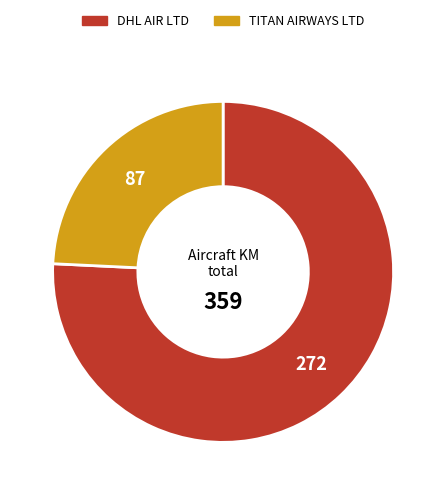

Is the sum of DHL AIR LTD and TITAN AIRWAYS LTD greater than half?

Yes